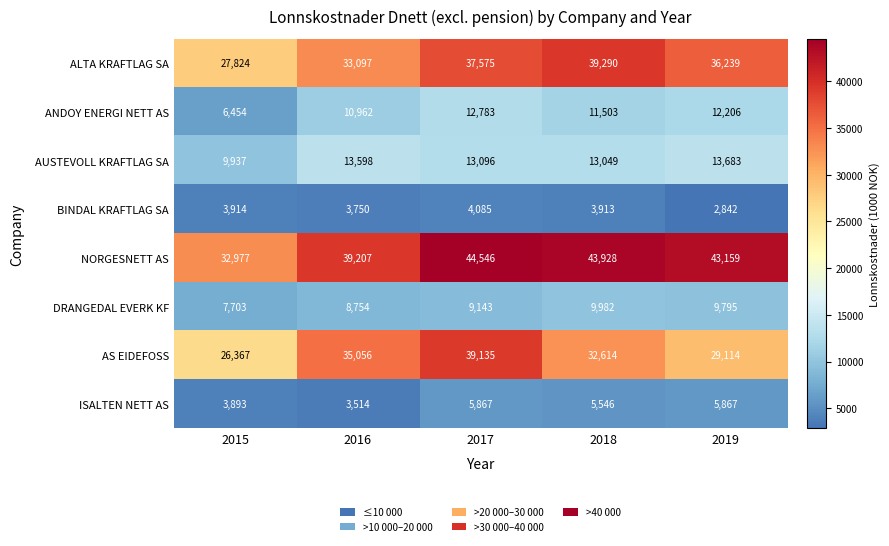

List the series in order of their peak value, lowest first.

BINDAL KRAFTLAG SA, ISALTEN NETT AS, DRANGEDAL EVERK KF, ANDOY ENERGI NETT AS, AUSTEVOLL KRAFTLAG SA, AS EIDEFOSS, ALTA KRAFTLAG SA, NORGESNETT AS